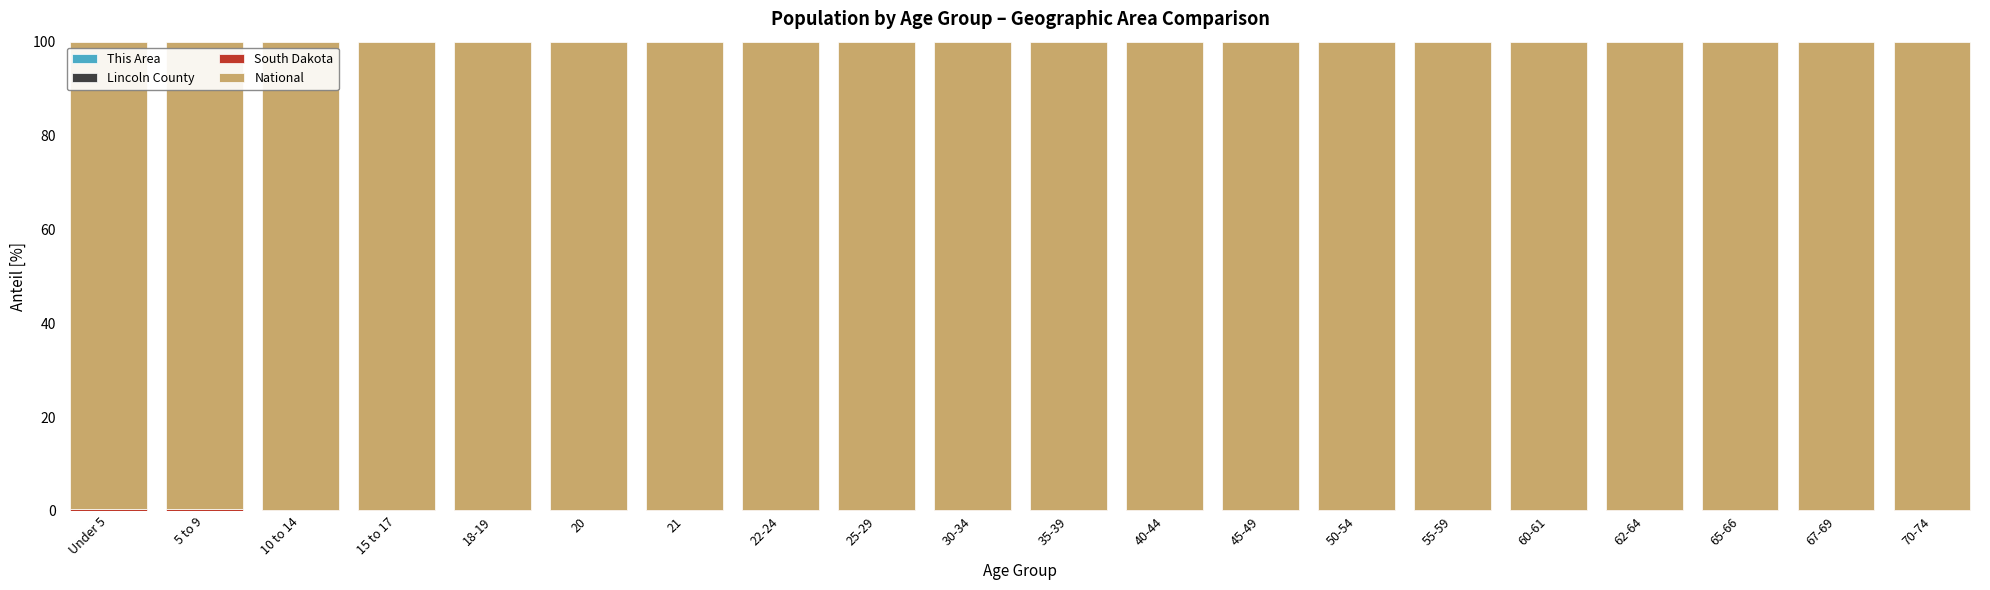

How many categories are shown in the chart?

20